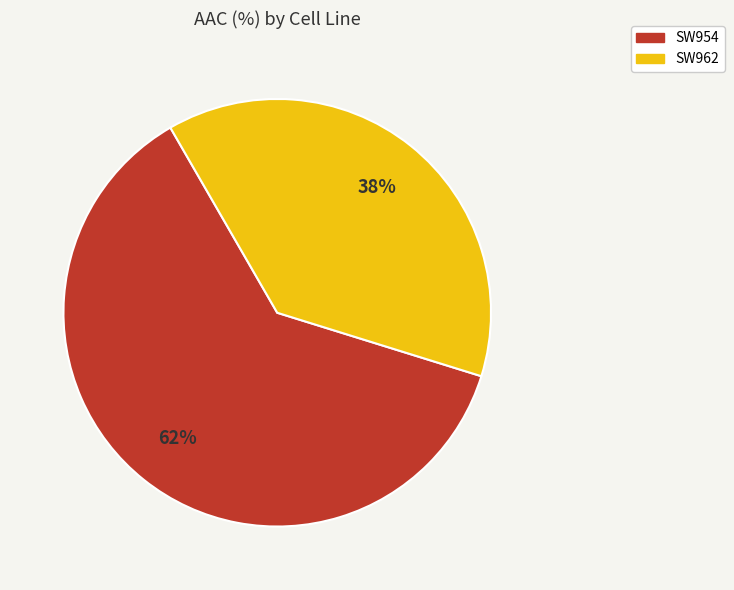

Which slice represents more than half of the pie?

SW954